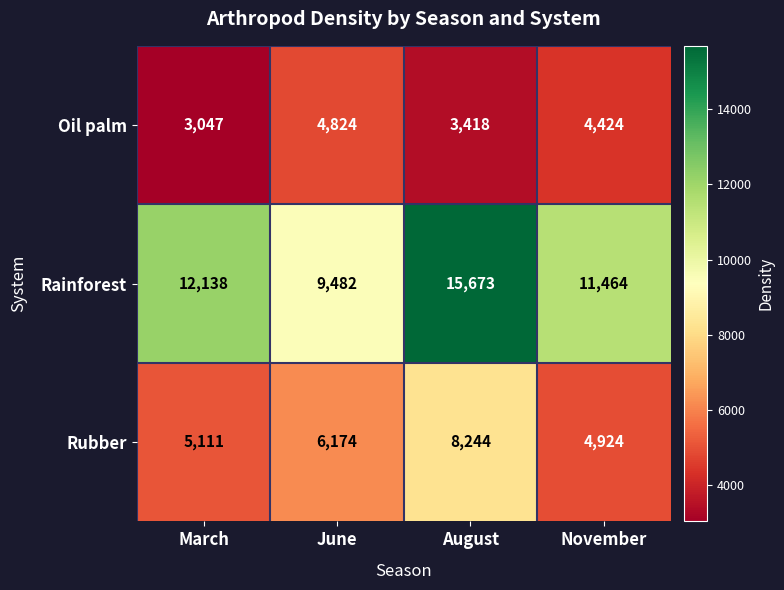

What is the difference between the Rainforest values at March and November?

674